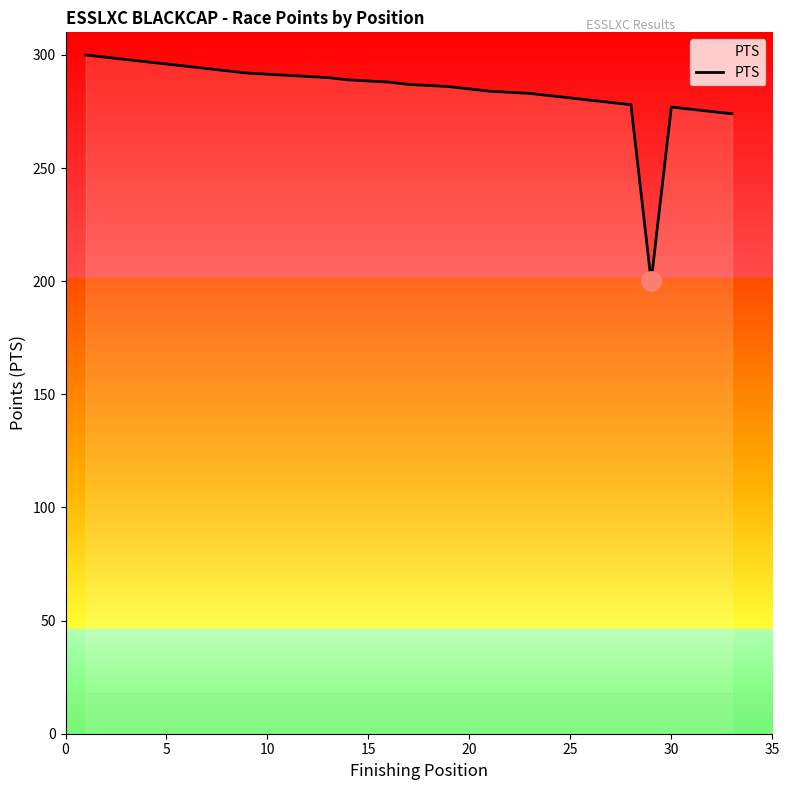

What is the minimum value shown in the chart?

200